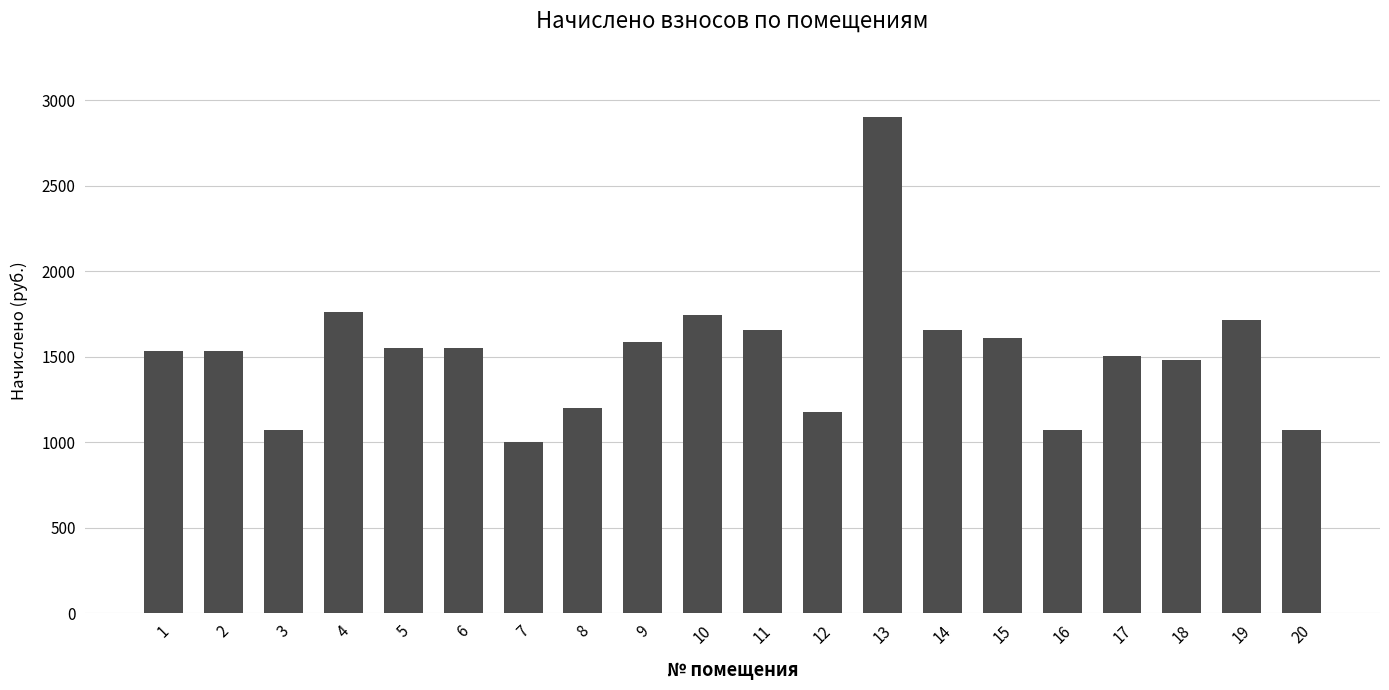

Between 3 and 18, which is larger?

18